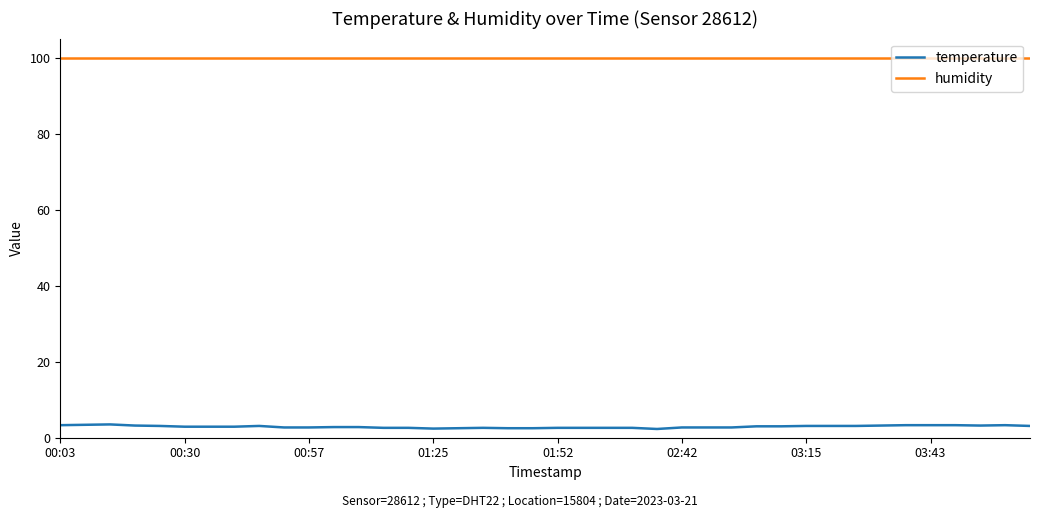

True or false: temperature has more than 0 points higher than both neighbors.

True